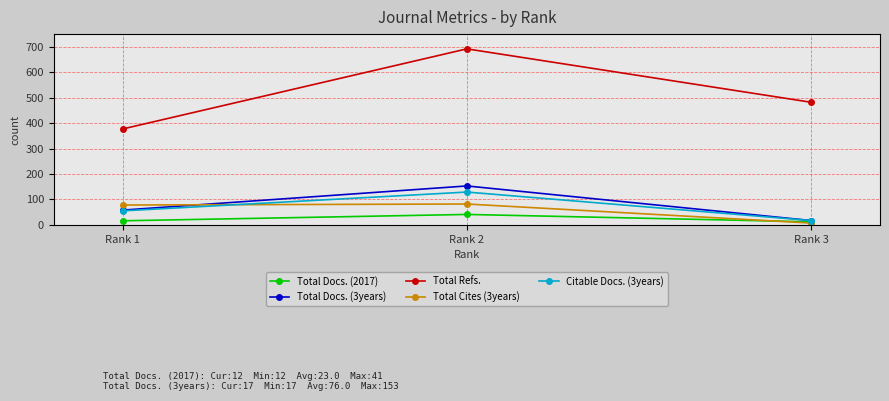

The value of Total Refs. at Rank 2 is 692. True or false?

True